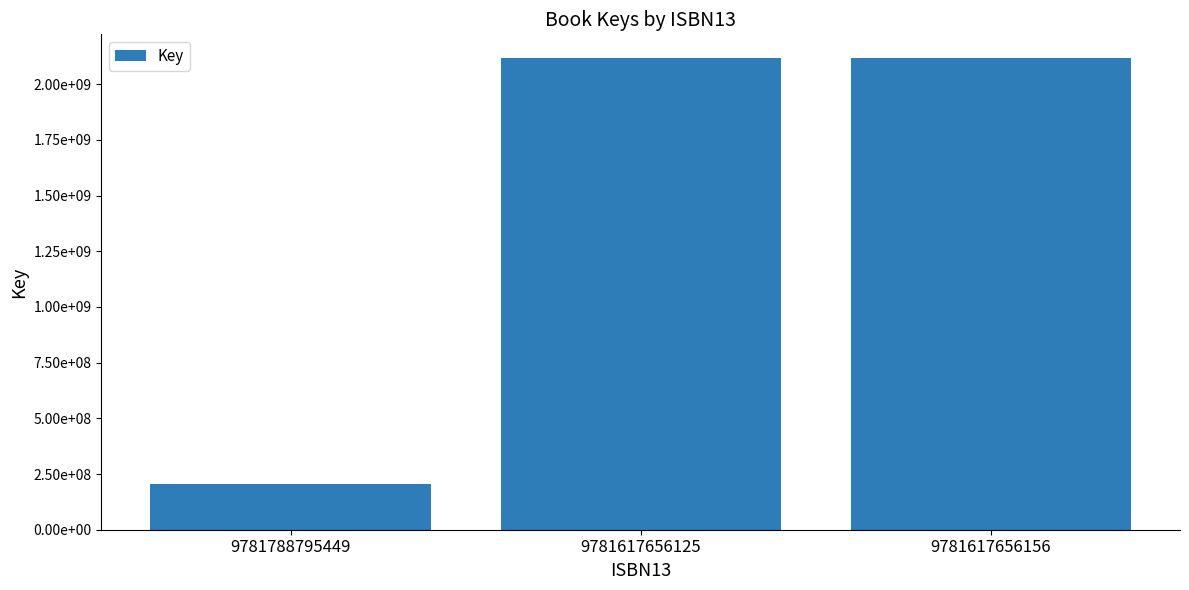

Are the bars grouped side by side (vs. stacked)?

No